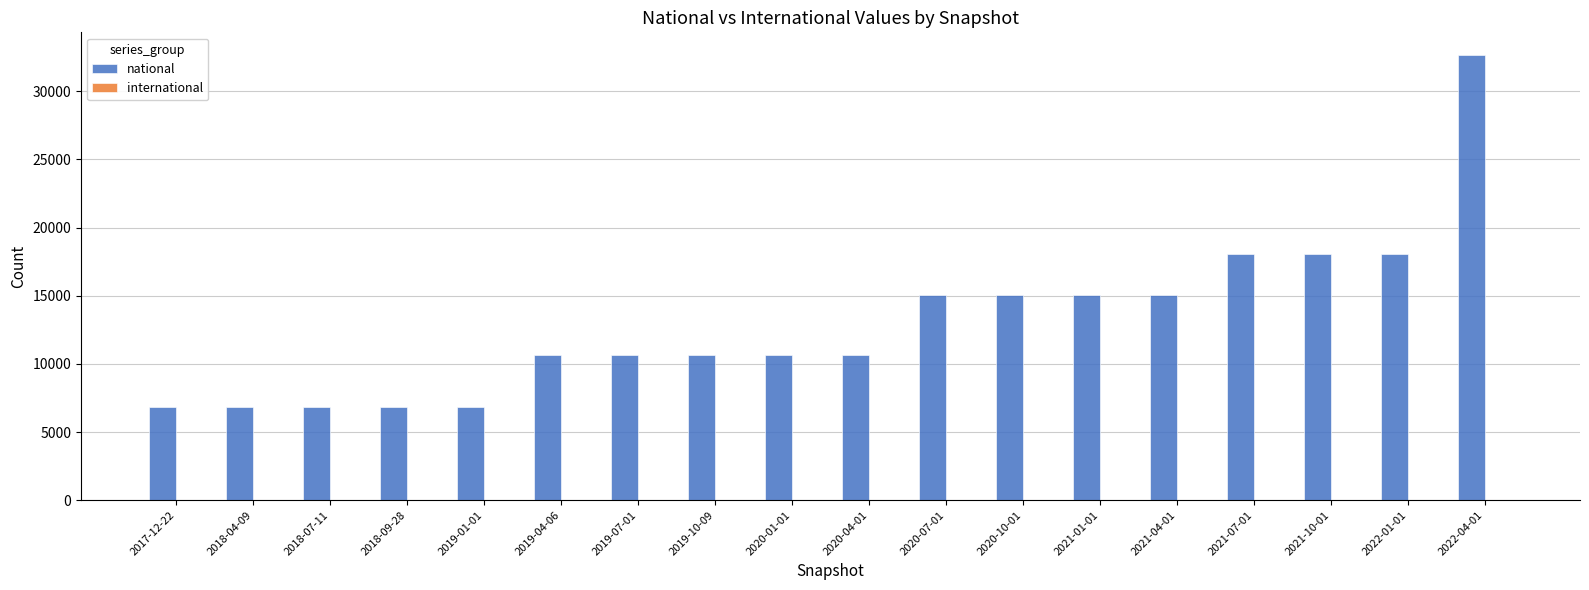

What is the difference between the maximum and minimum values?

25878